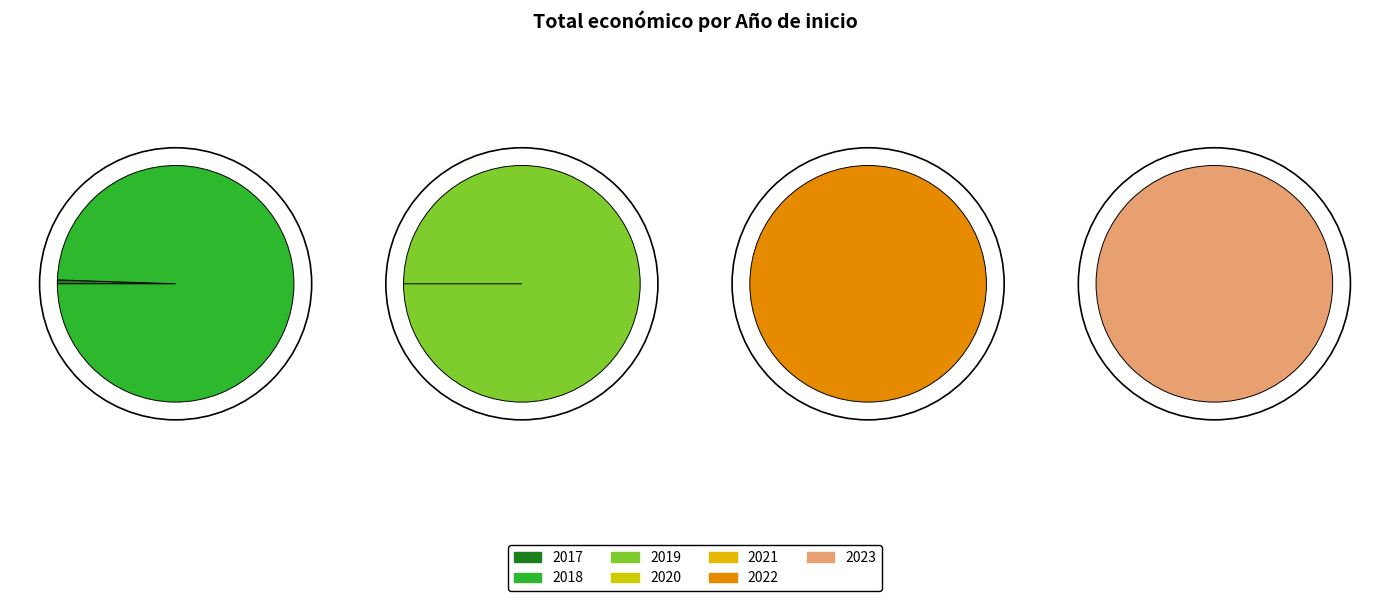

Is it true that 2017 is 0% of the pie?

True